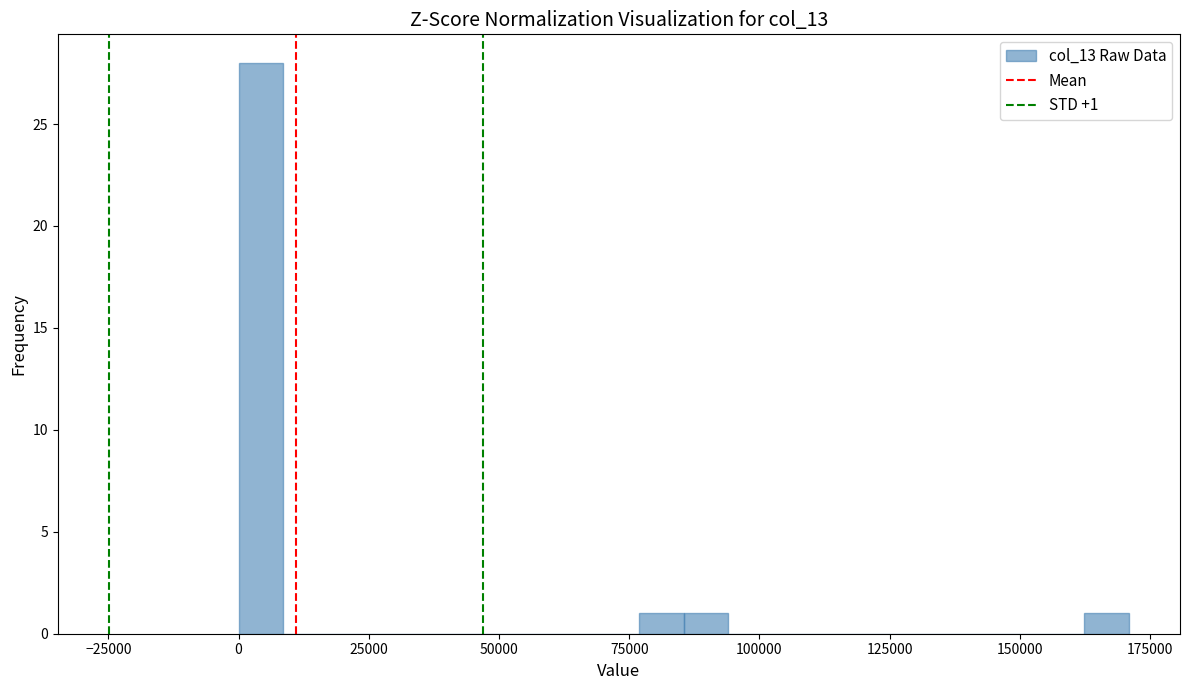

Around what value on the x-axis is the tallest bar? Give the approximate position of its centre, as read against the axis.

5000